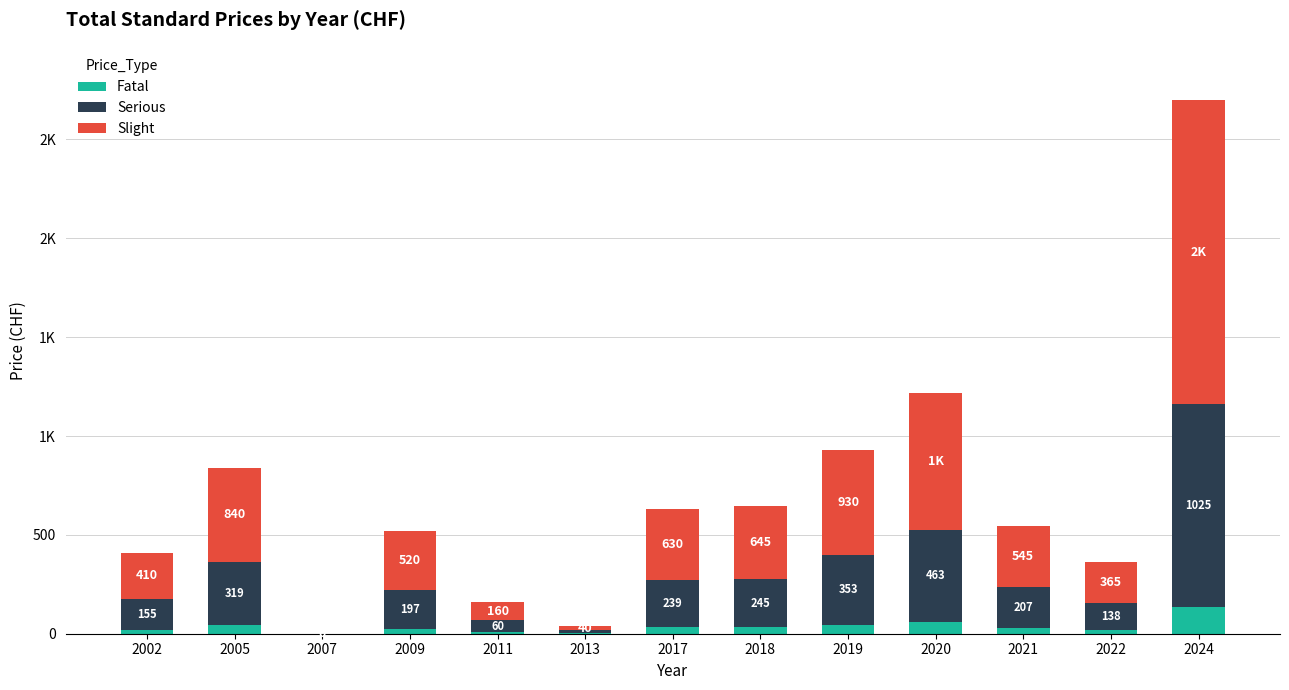

True or false: Slight has a value of 492.0 at 2021.

False